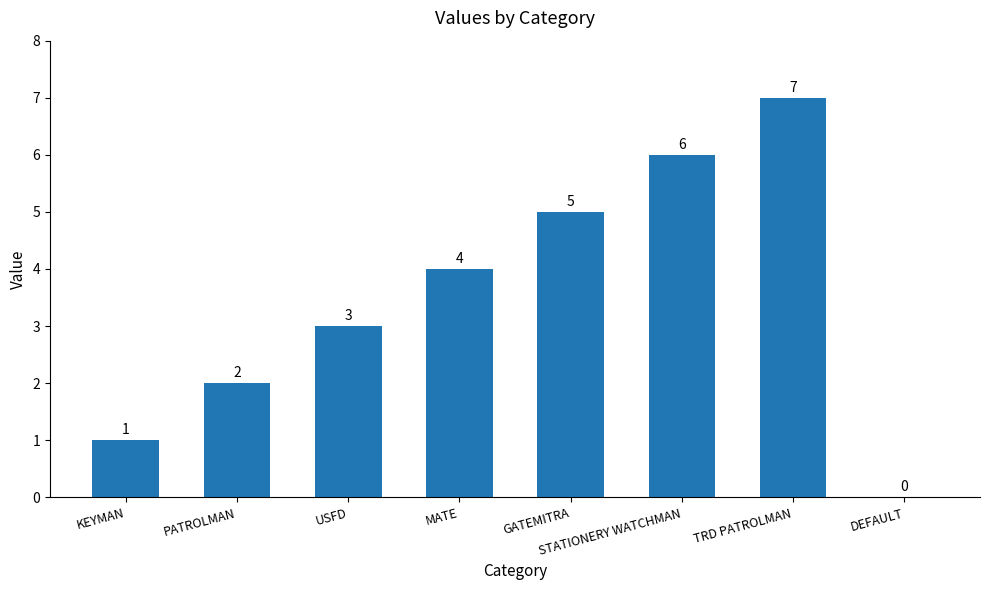

Are the bars grouped side by side (vs. stacked)?

No